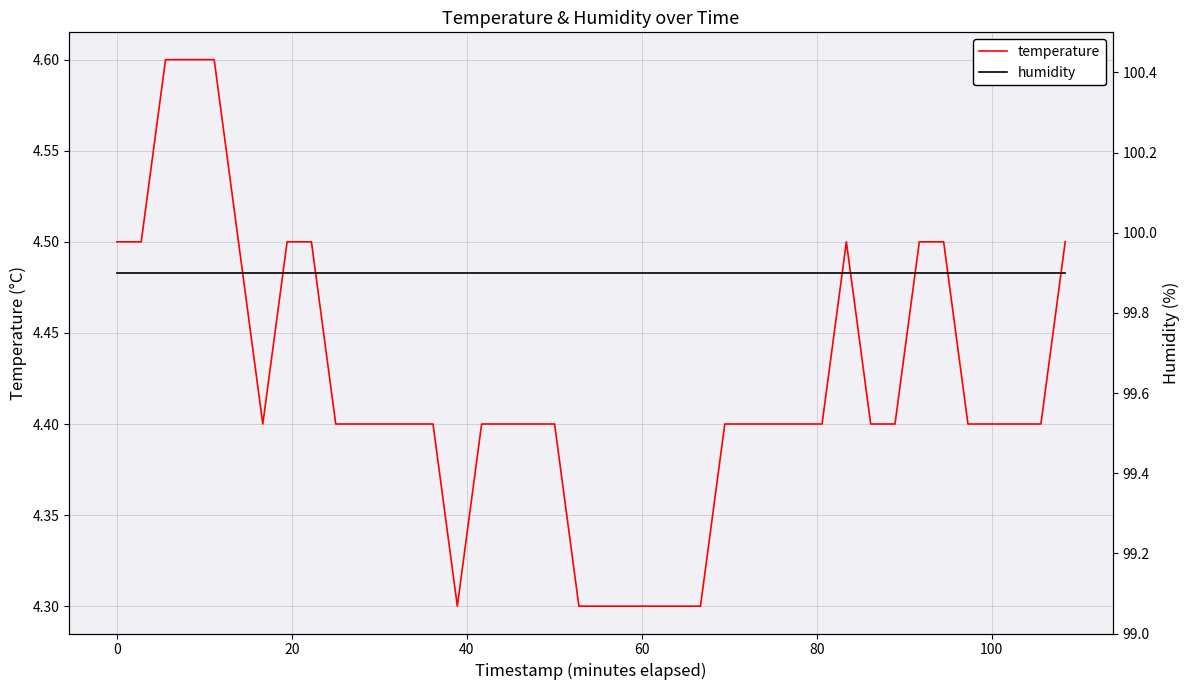

Rank the series by their average value, from highest to lowest.

humidity, temperature